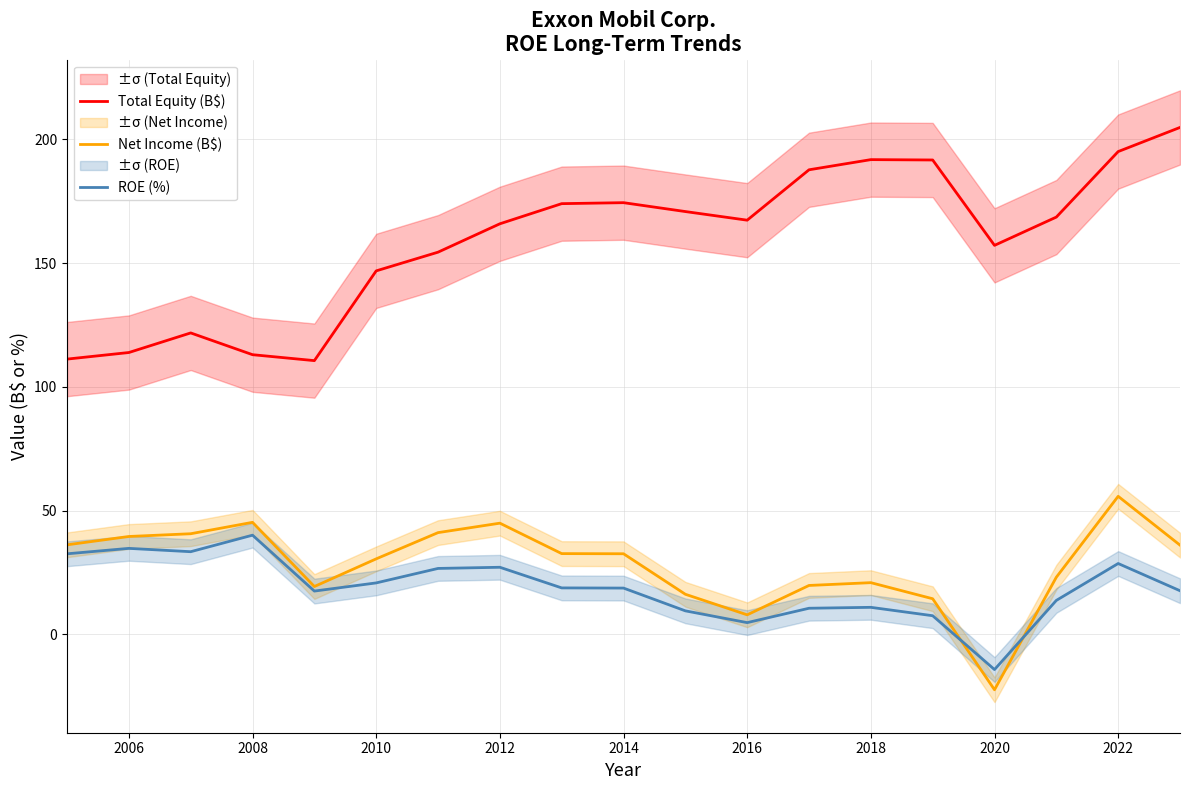

What is the highest value of the Net Income (B$) series?

55.7